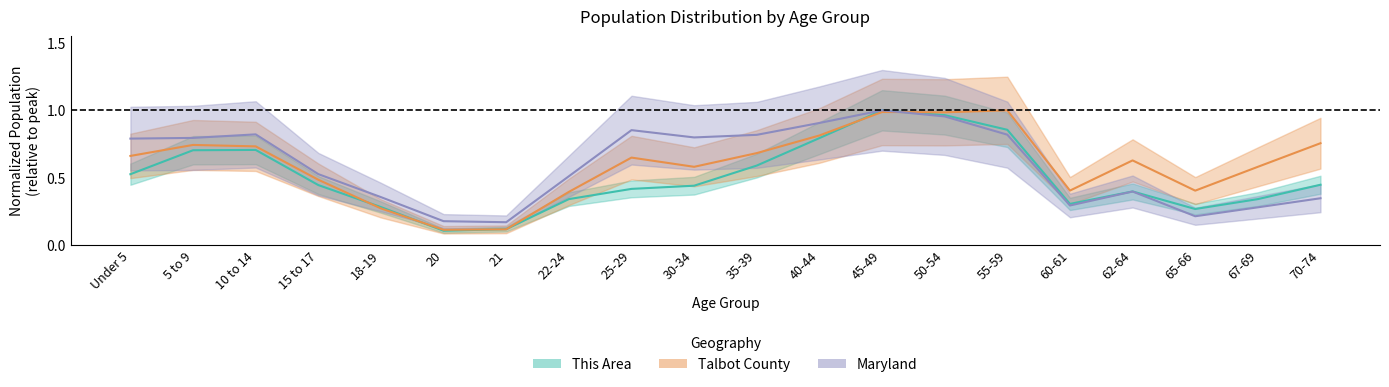

What is the maximum value for Maryland?

1.0